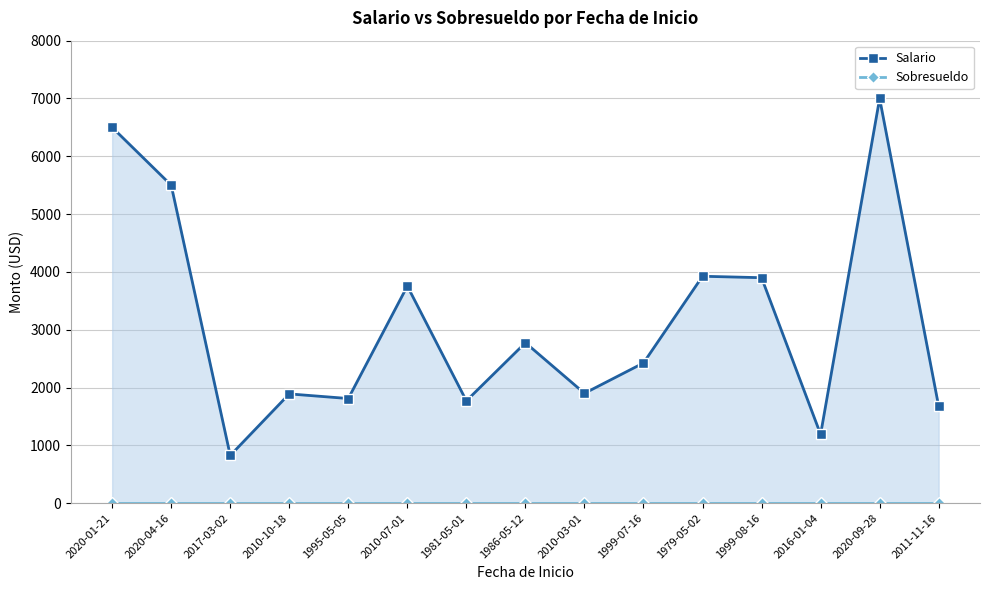

What is the difference between the highest and lowest values at 2016-01-04?

1190